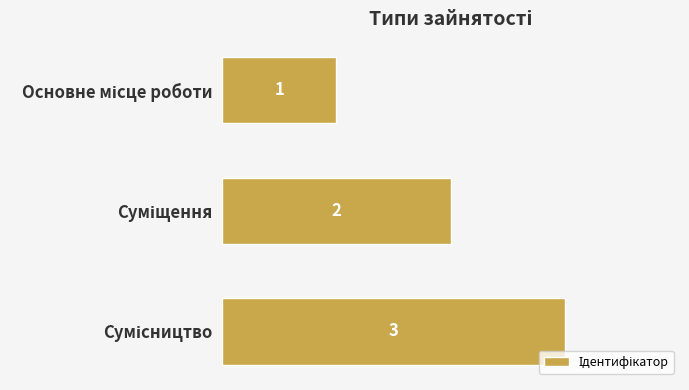

What is the maximum value shown in the chart?

3